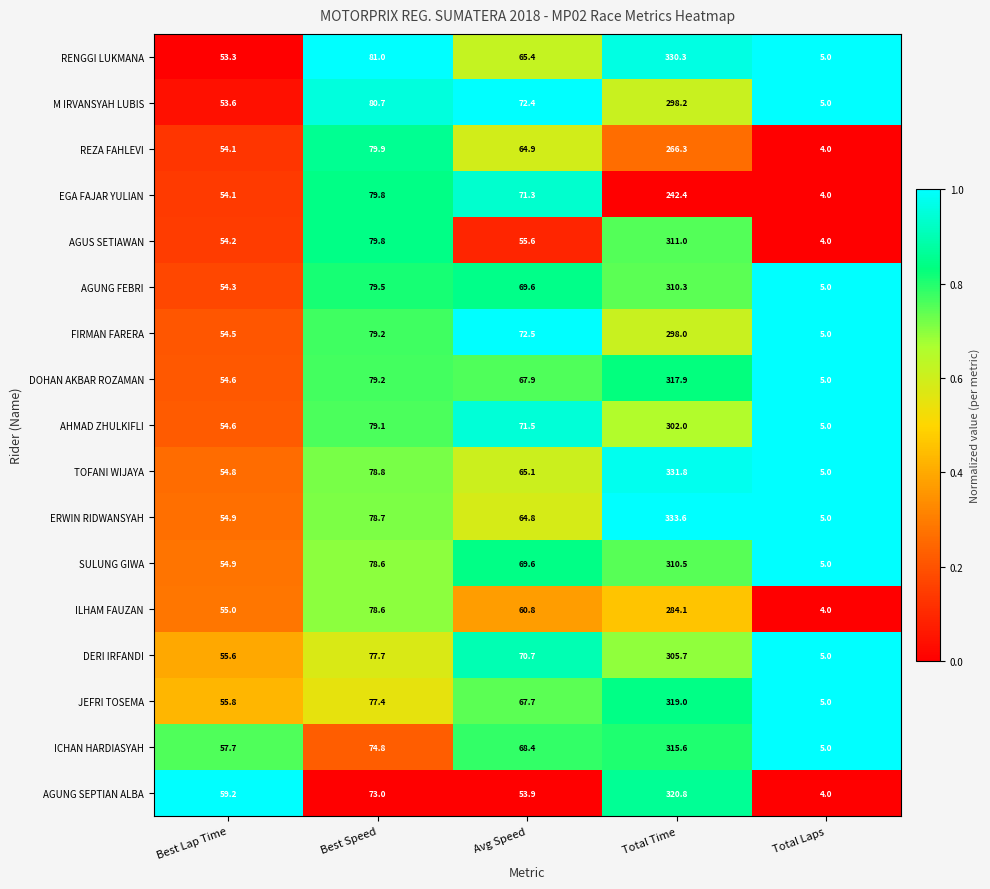

Between Avg Speed and Total Laps, which series saw the biggest shift?

FIRMAN FARERA